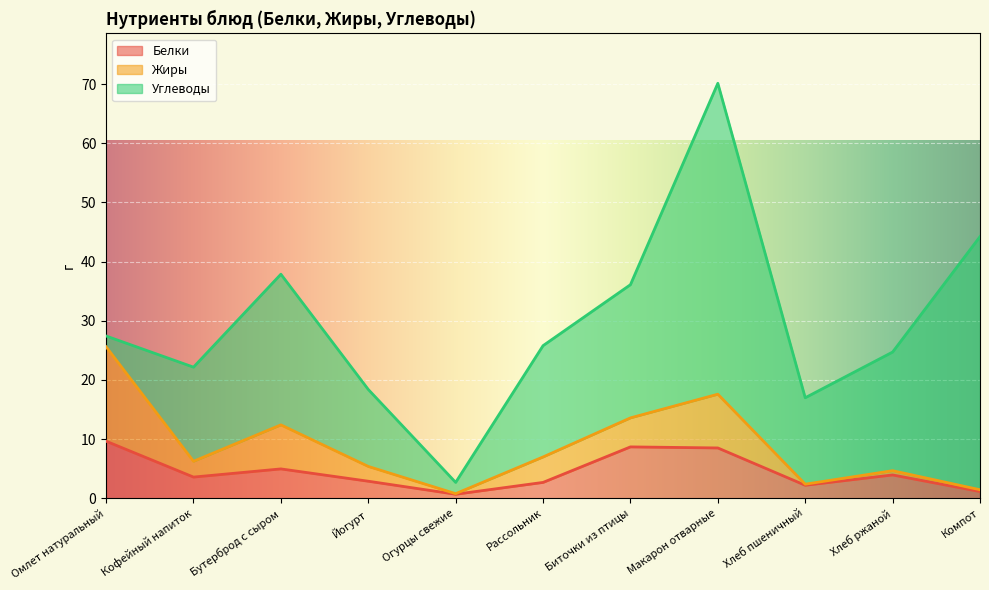

Count the number of data series in this chart.

3